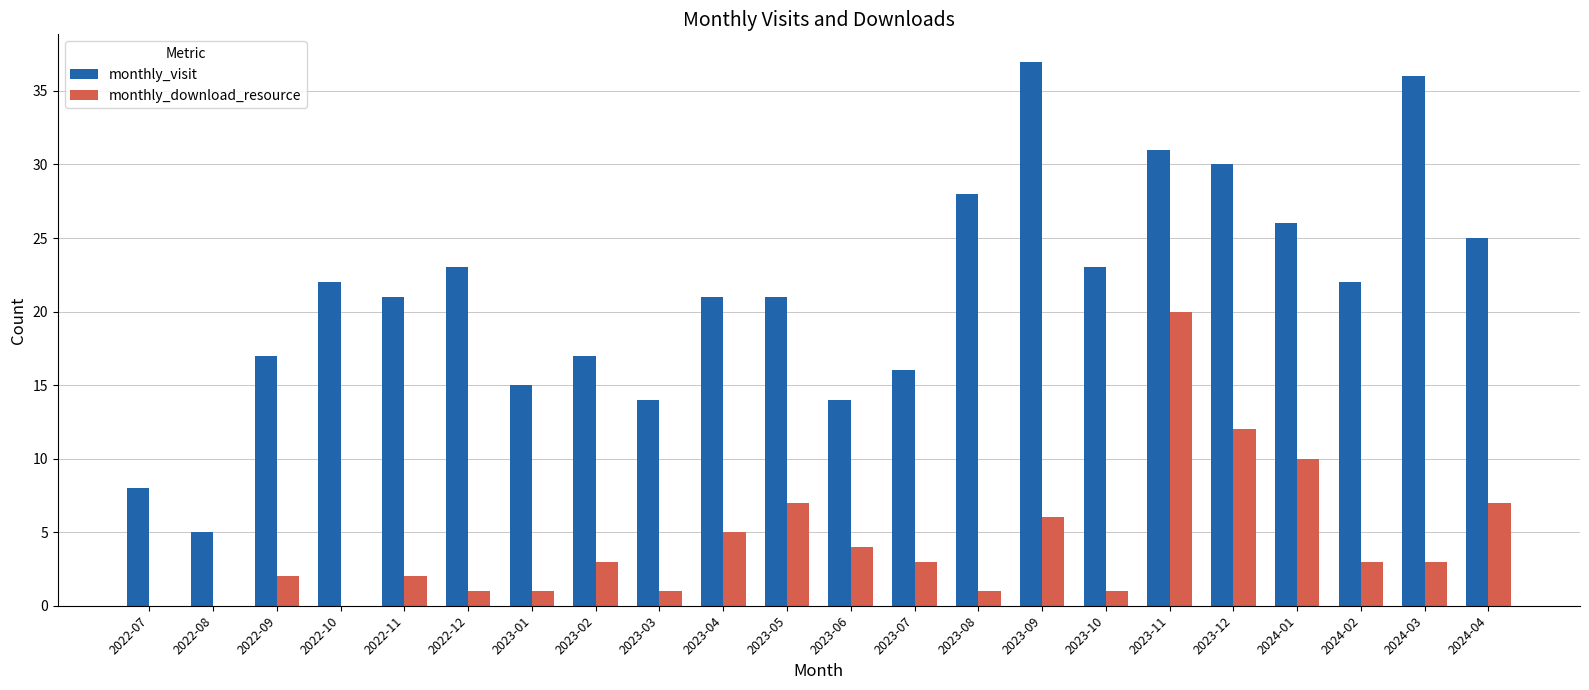

How many data points does each series have?

22